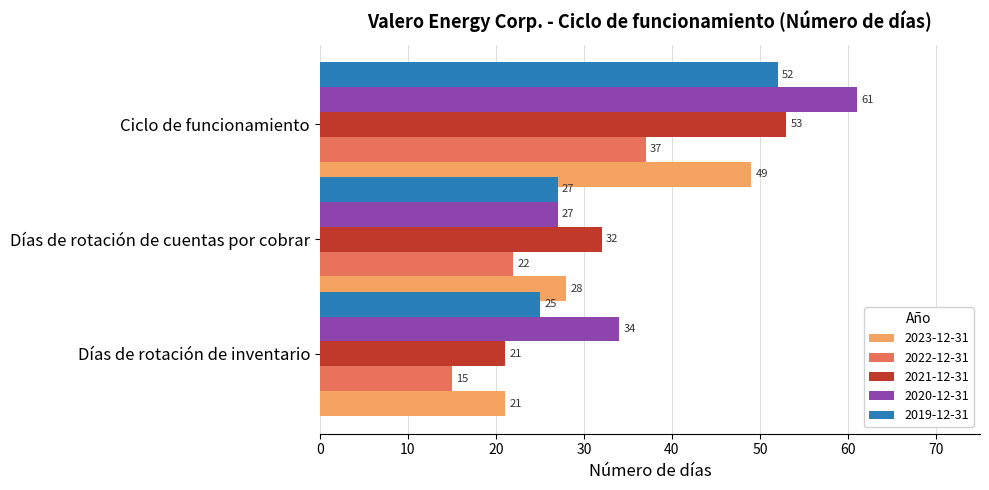

Which series has the largest range (max minus min)?

2020-12-31